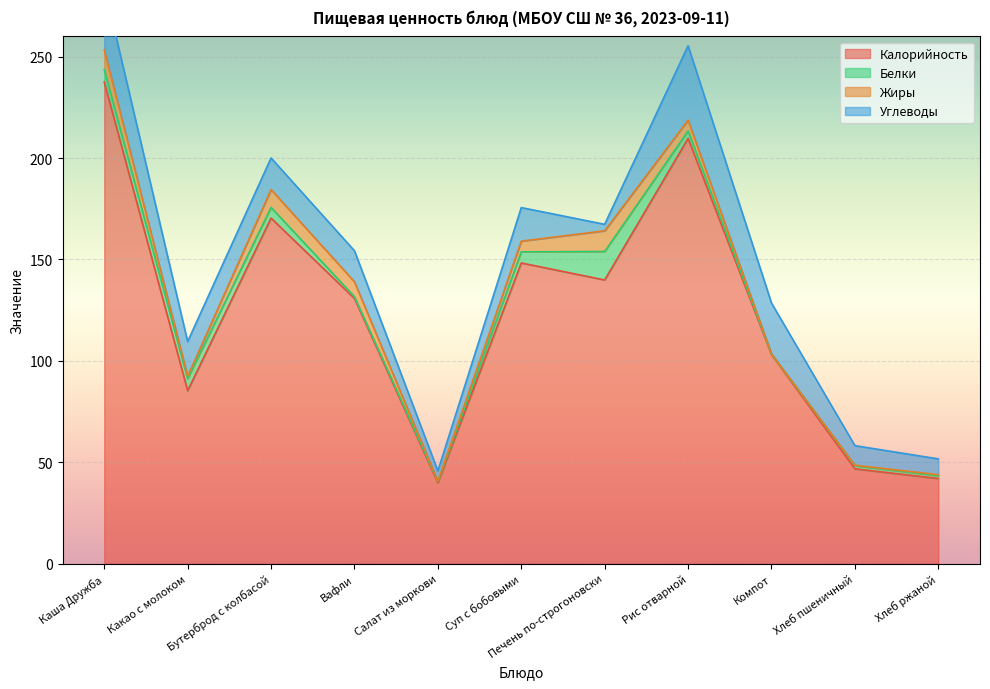

What is the label of the 11th point from the right?

Каша Дружба